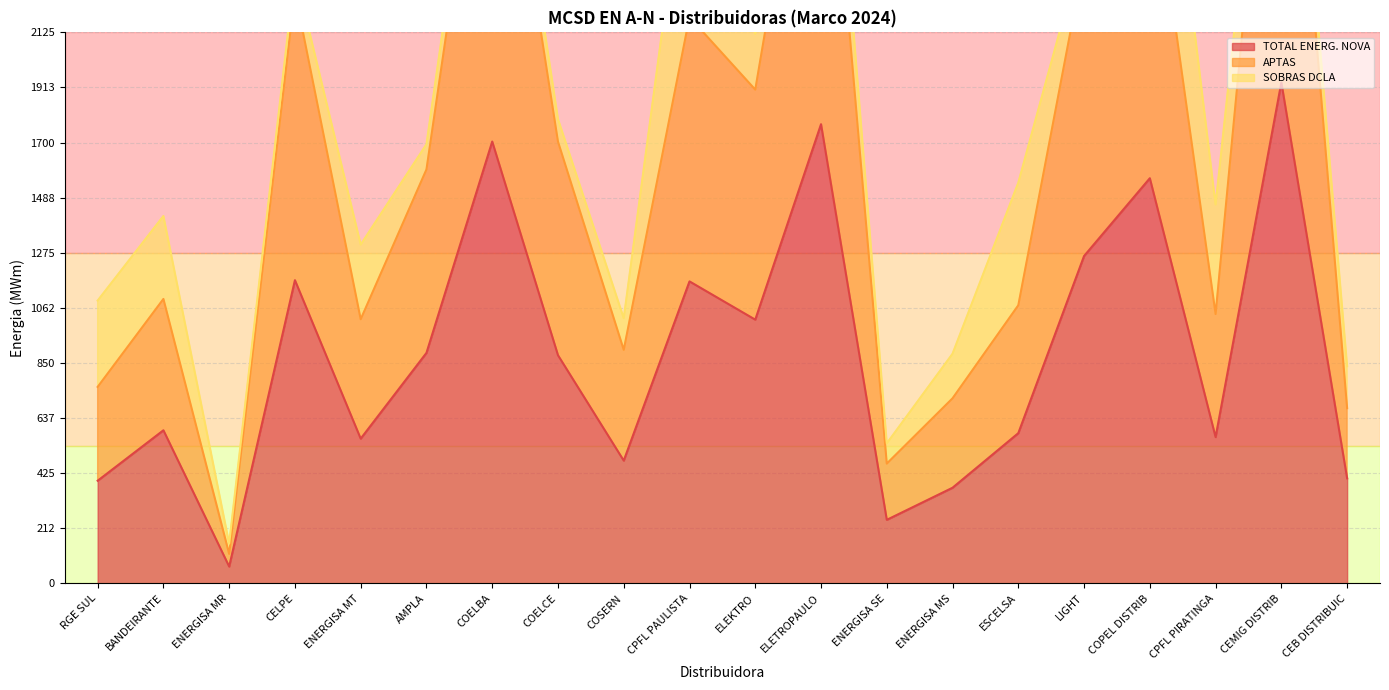

Is the value of TOTAL ENERG. NOVA at BANDEIRANTE greater than the value of APTAS at LIGHT?

No